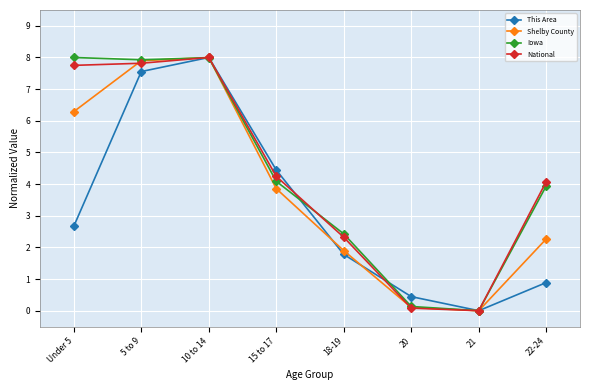

True or false: Iowa has a value of 8.0 at 10 to 14.

True